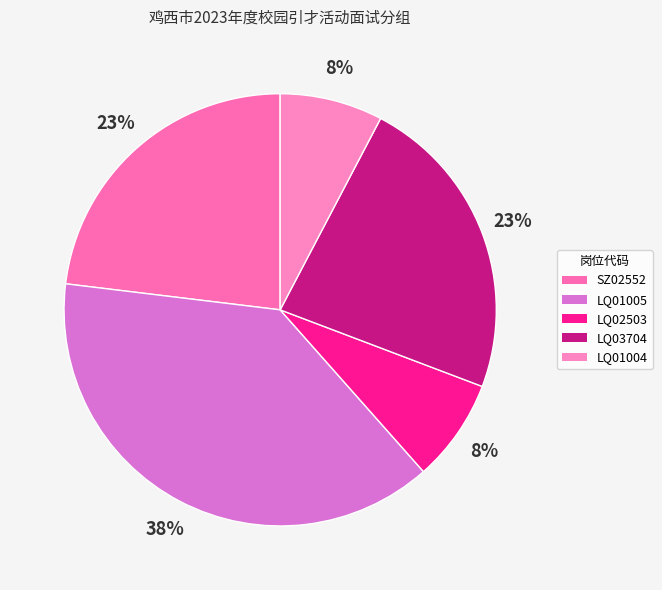

Count the number of slices in the pie.

5